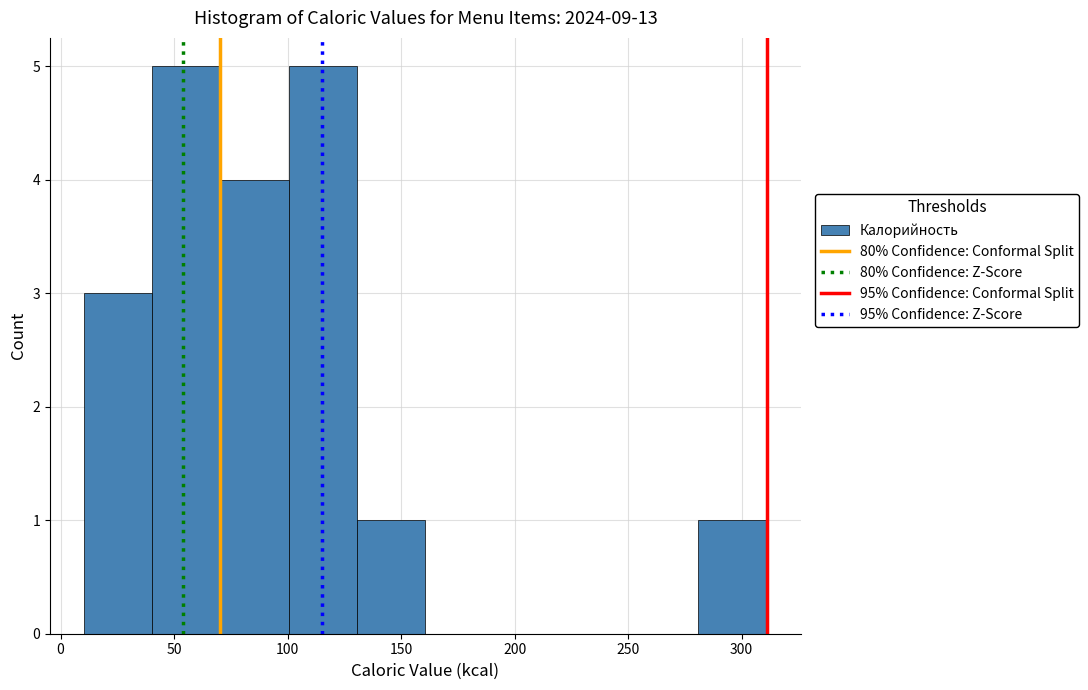

What is the height of the bar covering 100 to 130 on the x-axis? Neither the bar edges nor the heights are printed on the chart, so give them approximately, as read against the axes.

5